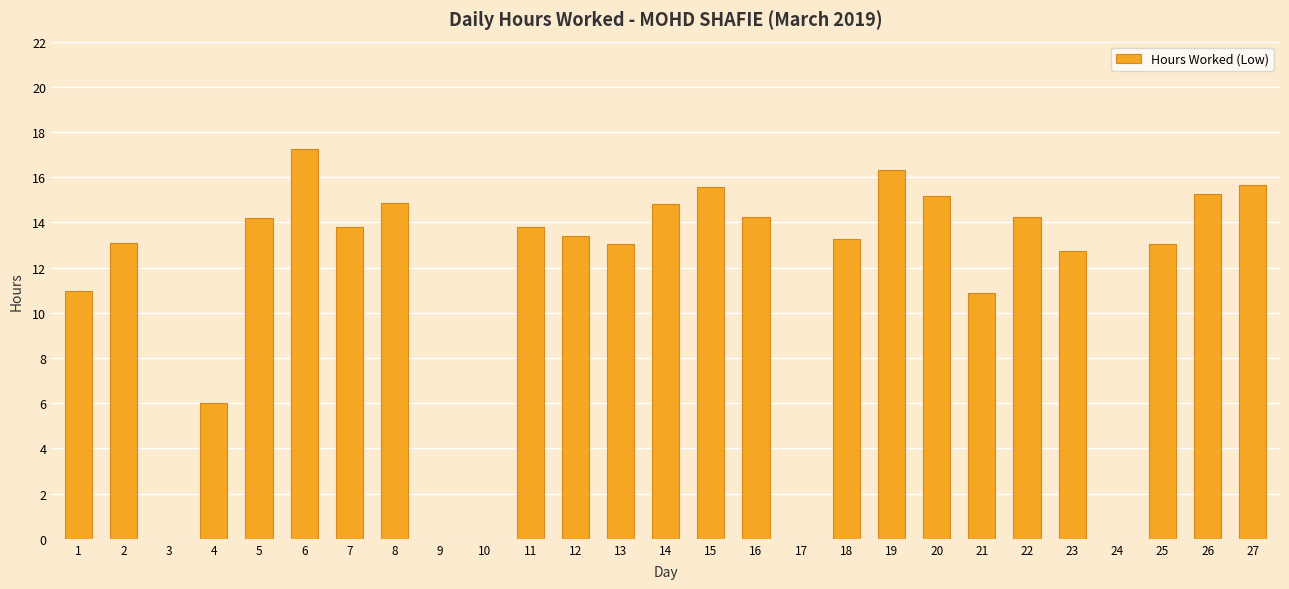

Are the bars horizontal?

No